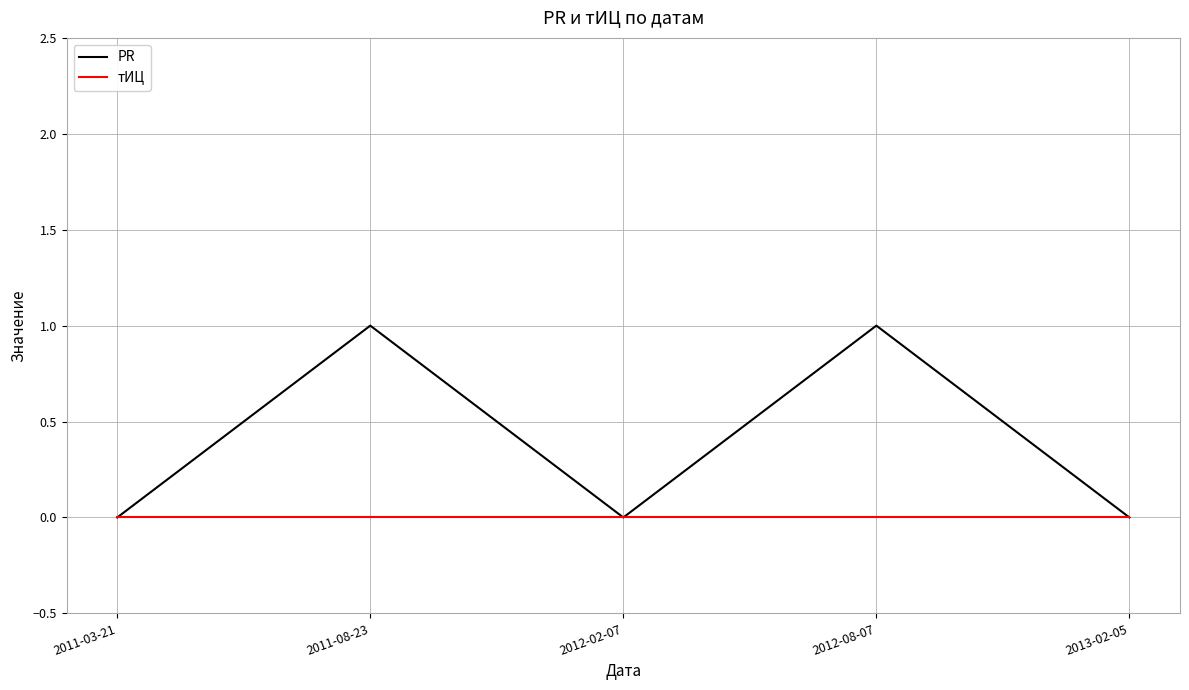

Which series has the widest spread of values?

PR